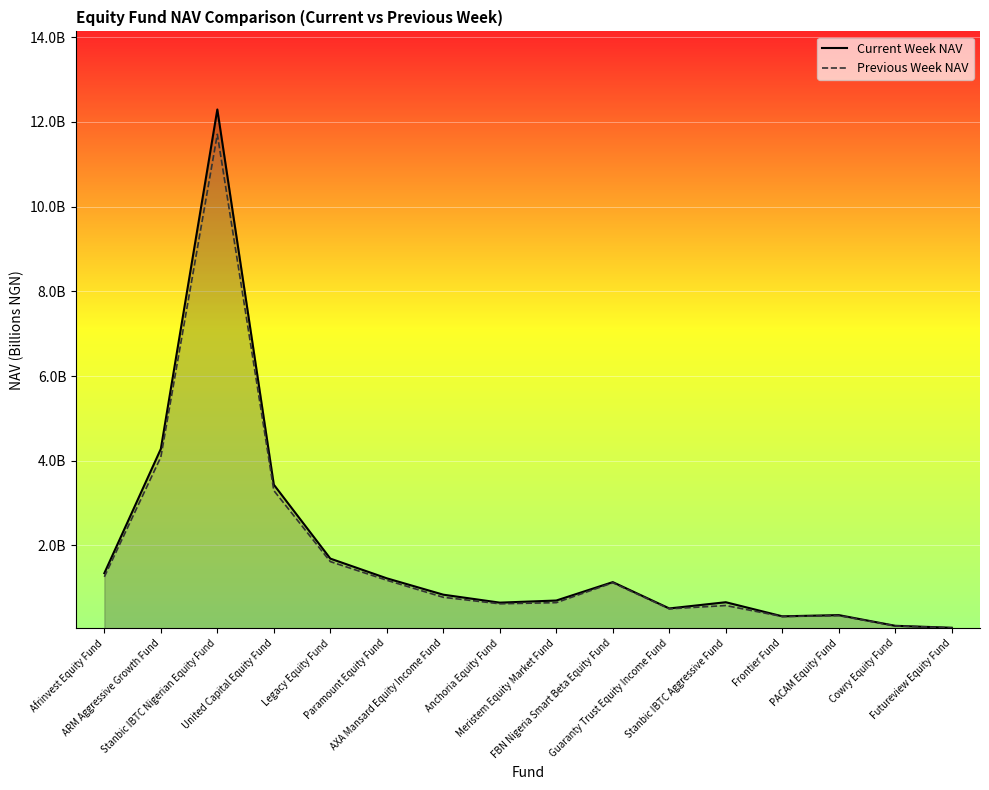

At which category does the chart reach its peak across all series?

Stanbic IBTC Nigerian Equity Fund